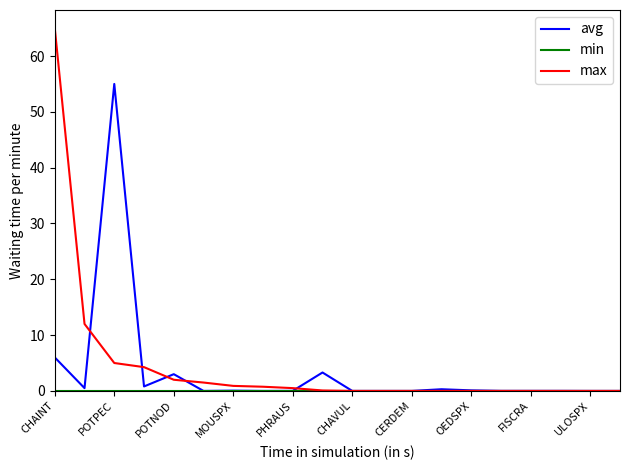

What is the average value of the max series?

4.6